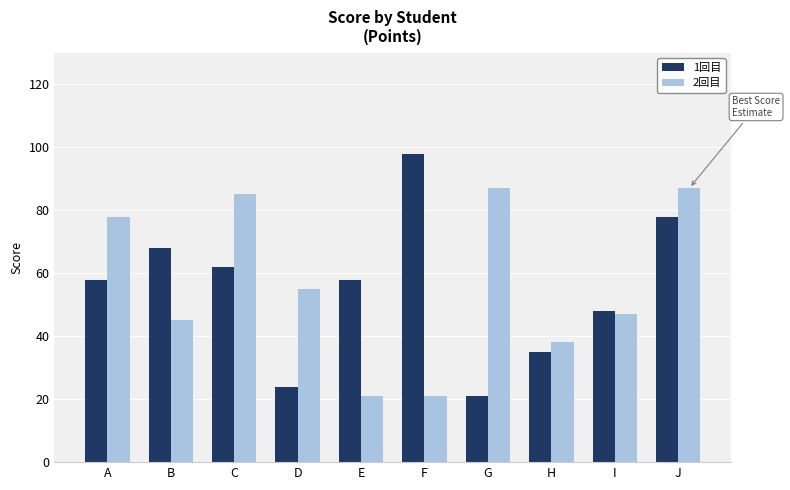

What is the spread (max minus min) of values at D?

31